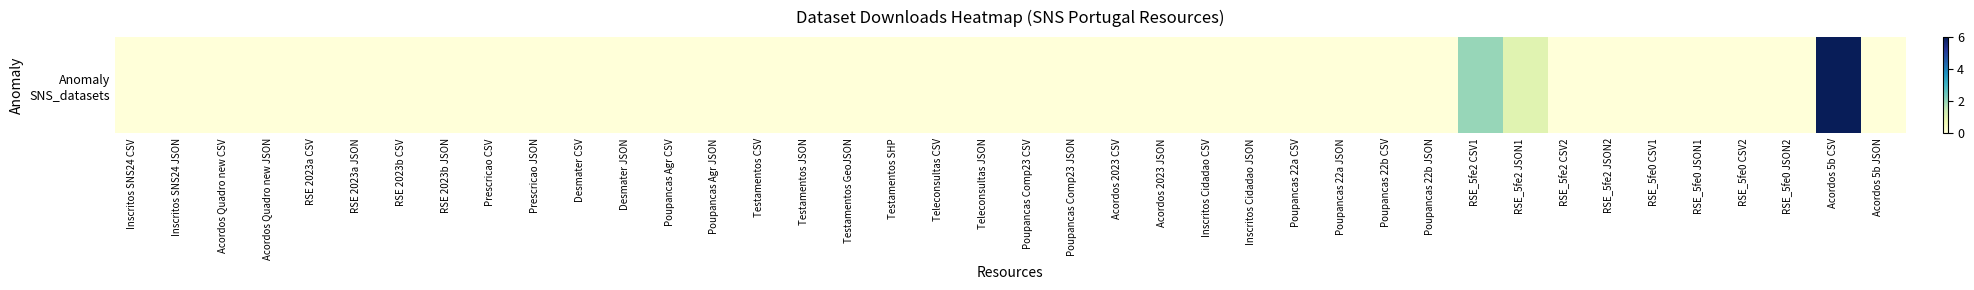

Reading left to right, list all the values displayed in this chart.

Inscritos SNS24 CSV=0	Inscritos SNS24 JSON=0	Acordos Quadro new CSV=0	Acordos Quadro new JSON=0	RSE 2023a CSV=0	RSE 2023a JSON=0	RSE 2023b CSV=0	RSE 2023b JSON=0	Prescricao CSV=0	Prescricao JSON=0	Desmater CSV=0	Desmater JSON=0	Poupancas Agr CSV=0	Poupancas Agr JSON=0	Testamentos CSV=0	Testamentos JSON=0	Testamentos GeoJSON=0	Testamentos SHP=0	Teleconsultas CSV=0	Teleconsultas JSON=0	Poupancas Comp23 CSV=0	Poupancas Comp23 JSON=0	Acordos 2023 CSV=0	Acordos 2023 JSON=0	Inscritos Cidadao CSV=0	Inscritos Cidadao JSON=0	Poupancas 22a CSV=0	Poupancas 22a JSON=0	Poupancas 22b CSV=0	Poupancas 22b JSON=0	RSE_5fe2 CSV1=2	RSE_5fe2 JSON1=1	RSE_5fe2 CSV2=0	RSE_5fe2 JSON2=0	RSE_5fe0 CSV1=0	RSE_5fe0 JSON1=0	RSE_5fe0 CSV2=0	RSE_5fe0 JSON2=0	Acordos 5b CSV=6	Acordos 5b JSON=0